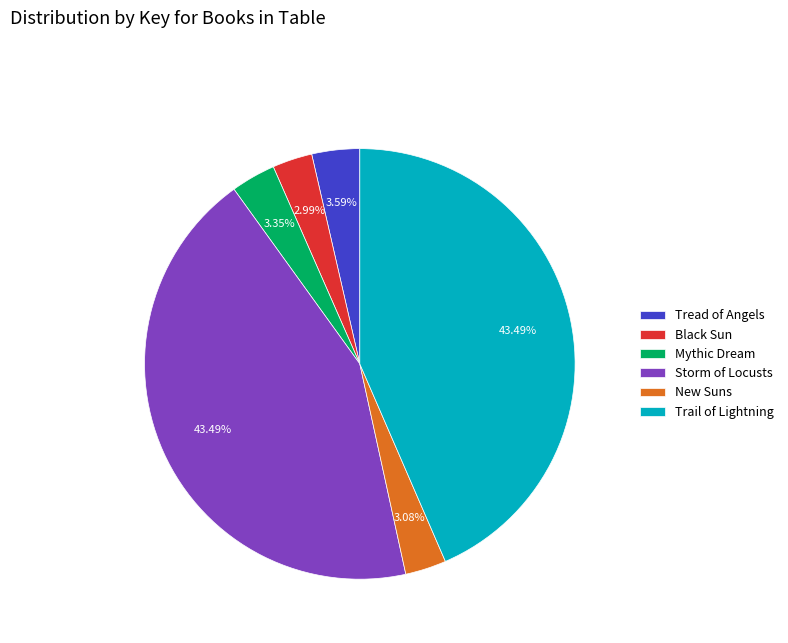

What portion of the pie excludes Mythic Dream?

96.6%